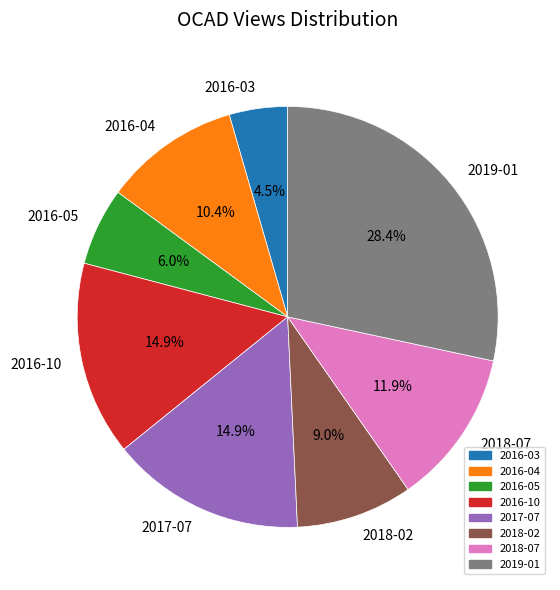

To the nearest percent, what is the difference between the 2016-10 and 2016-05 slice percentages?

9%